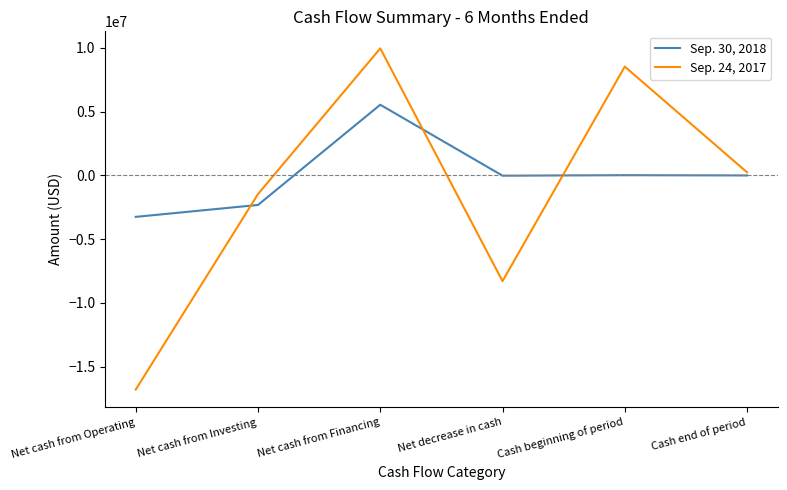

How many lines are shown in the chart?

2